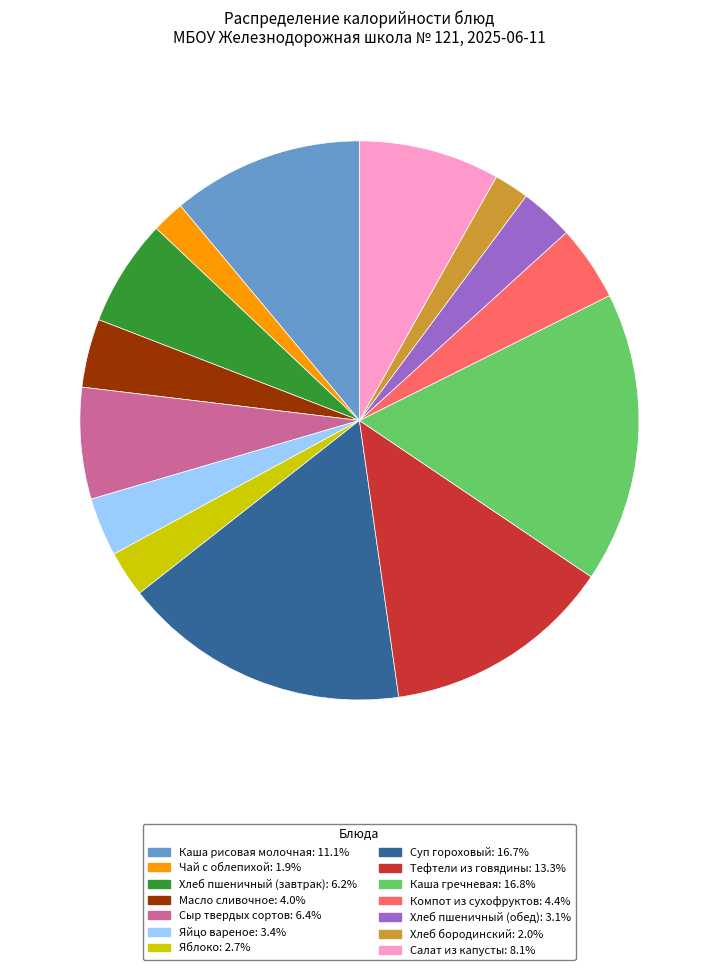

True or false: Салат из капусты accounts for 16% of the total.

False